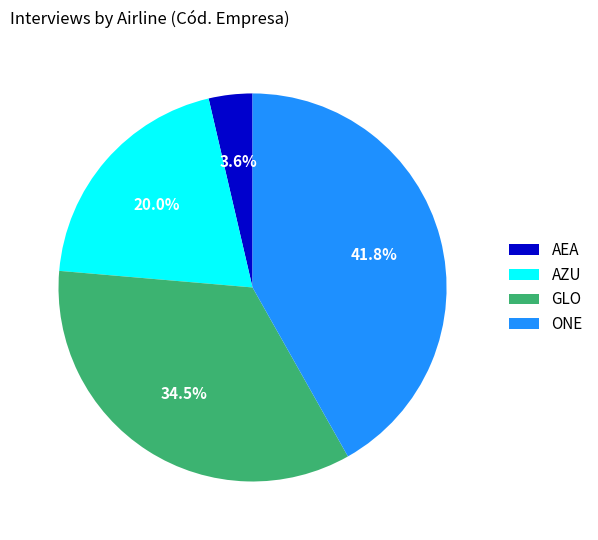

What portion of the pie excludes GLO?

65.5%